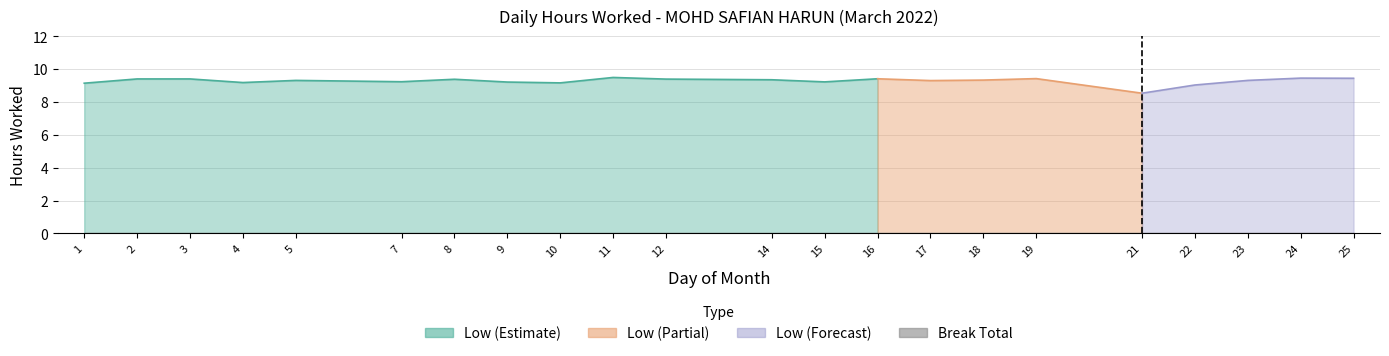

Count the number of categories in the chart.

22